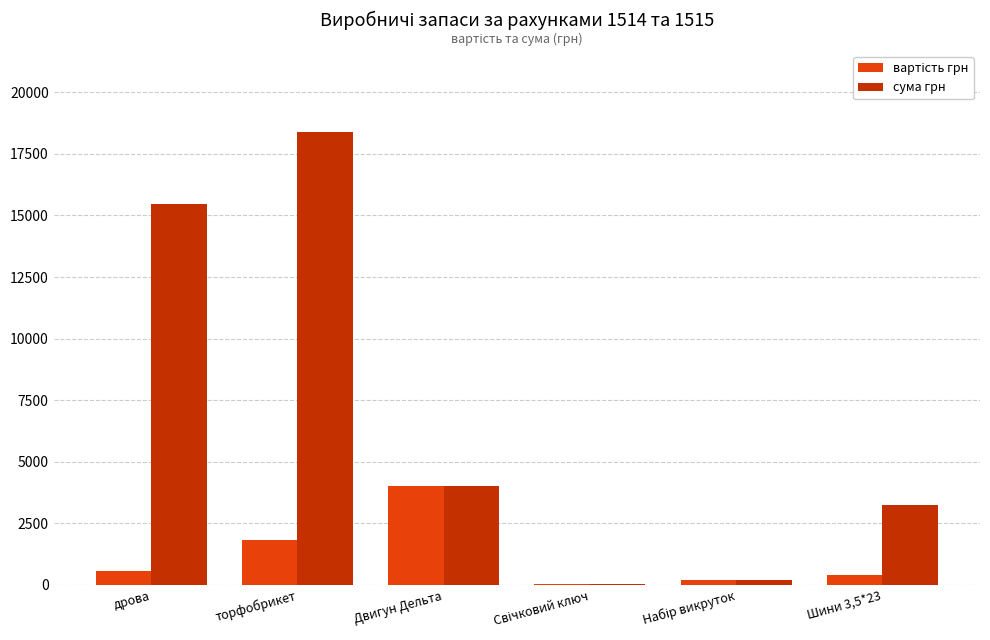

What is the sum of all сума грн values?

41287.4